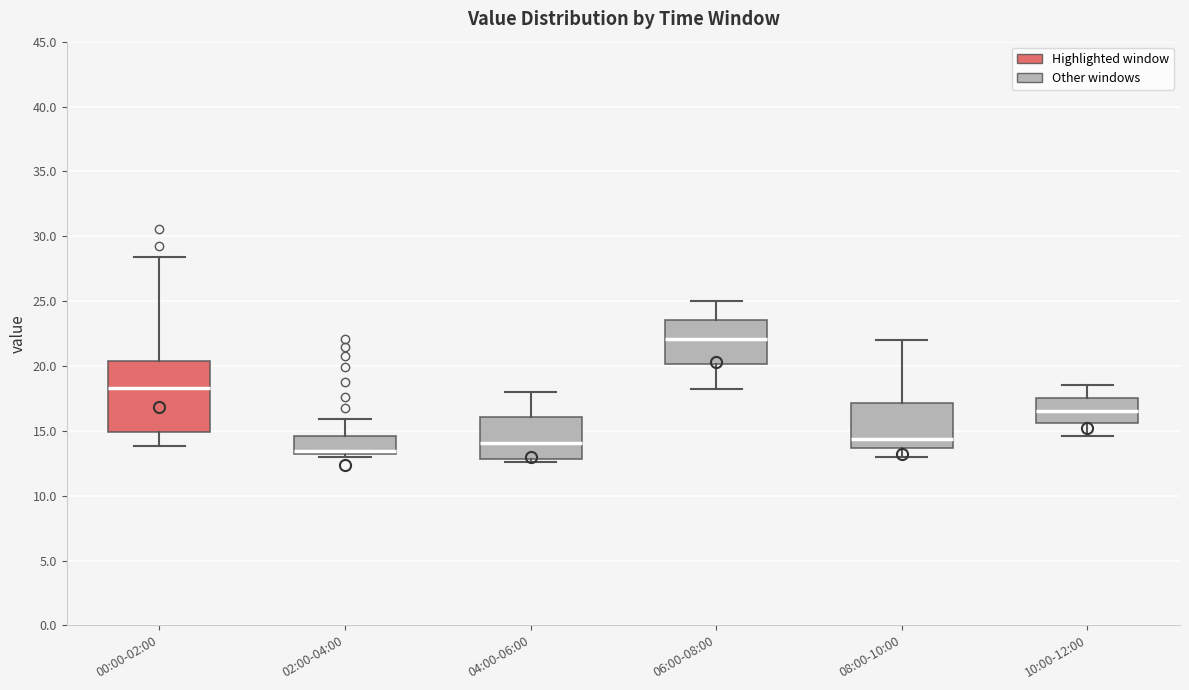

Which box is the tallest, from its lower edge to its upper edge?

00:00-02:00